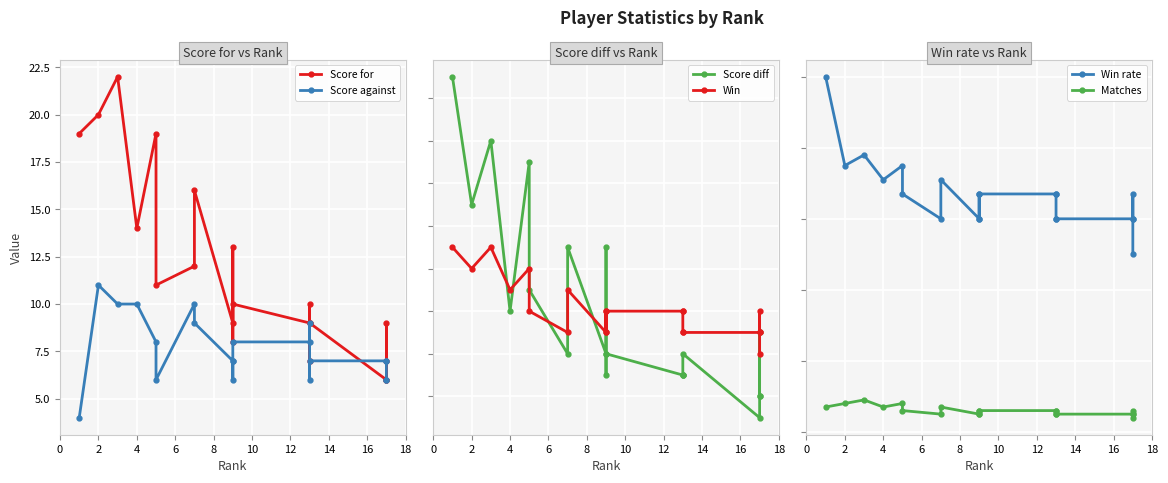

What is the difference between the maximum and second lowest values in the Score against series?

5